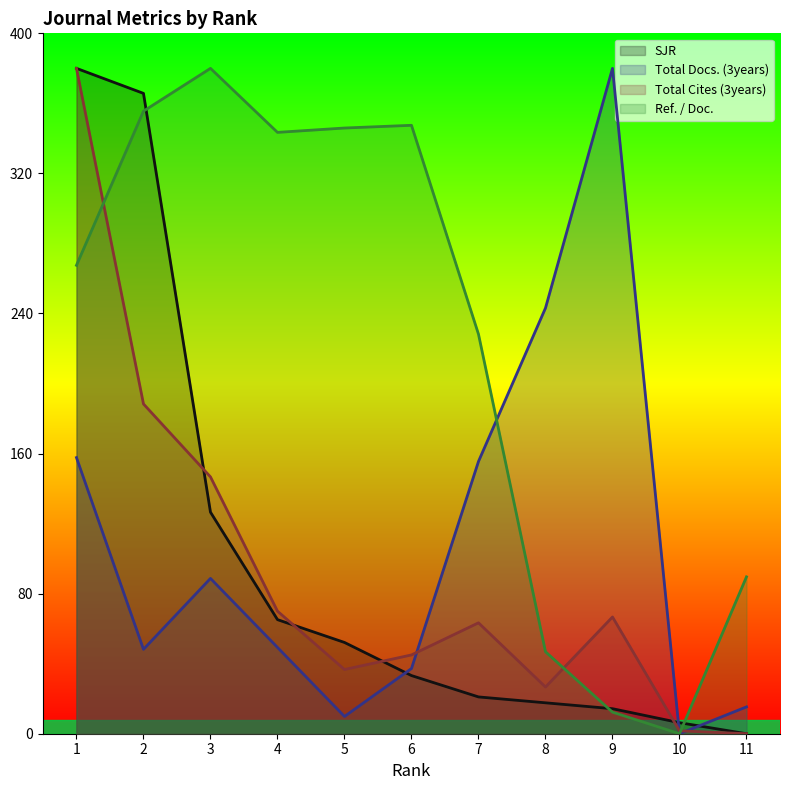

The value of Total Docs. (3years) at 3 is 135.5. True or false?

False